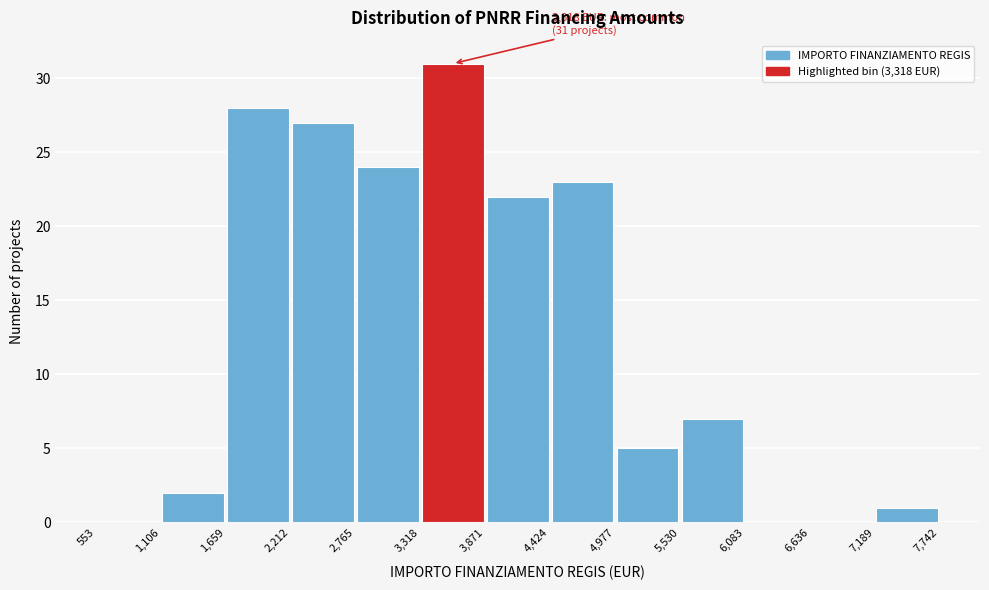

Which range on the x-axis has the tallest bar?

3,318 to 3,871